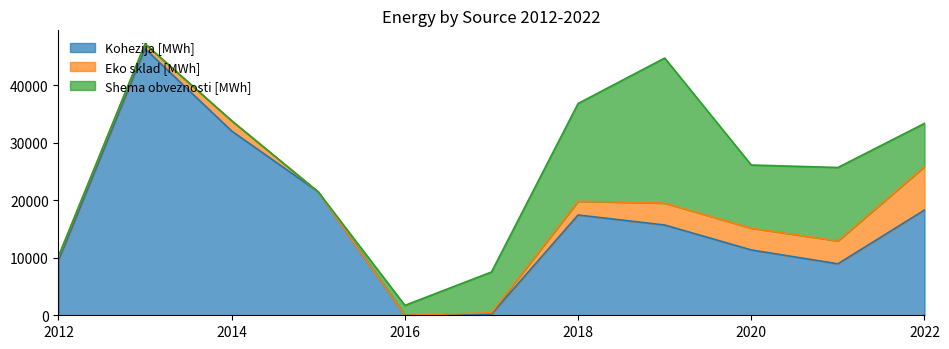

At which label does Shema obveznosti [MWh] reach its peak?

2019